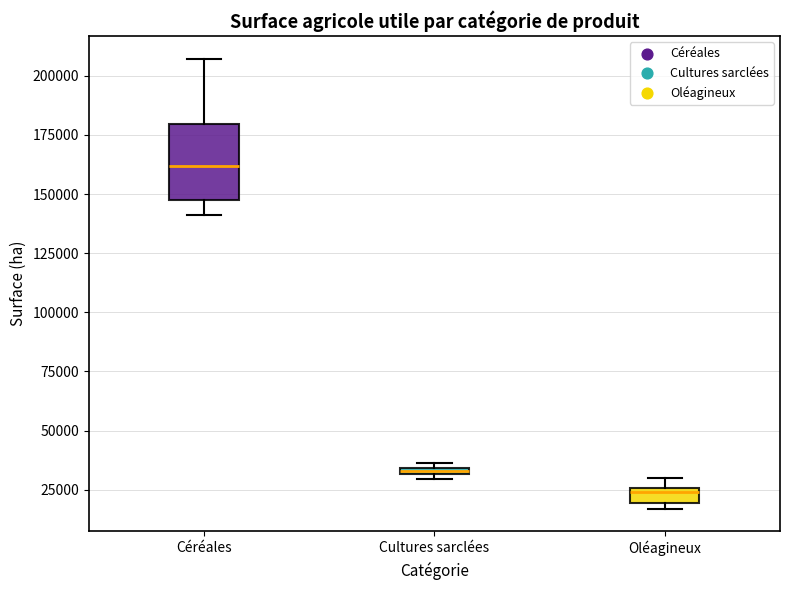

Where is the upper edge of the box for Céréales on the y-axis? The values are not printed on the chart, so give them approximately, as read against the axis.

180000